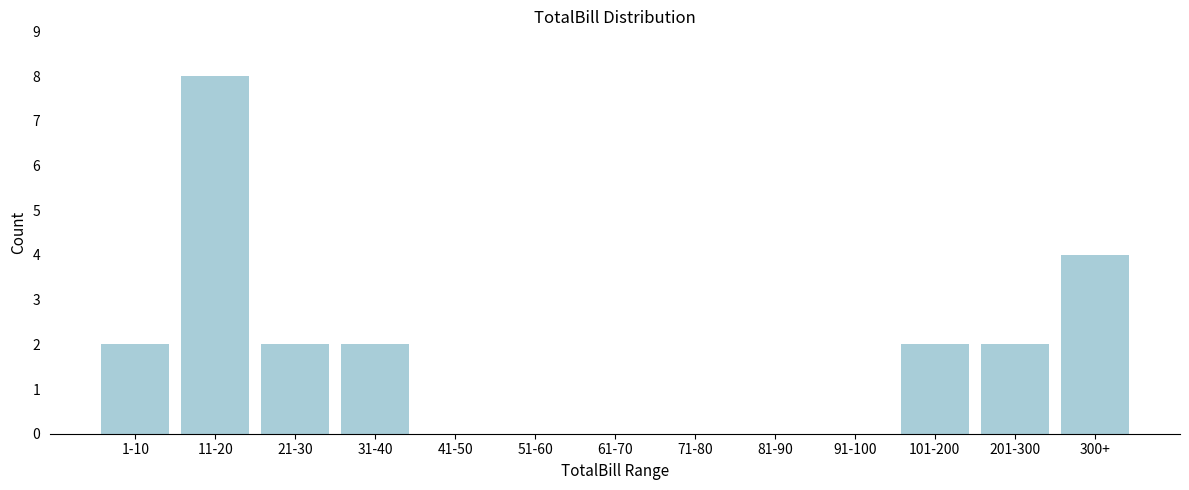

Reading right to left, what are all the values shown in this chart?

300+=4	201-300=2	101-200=2	91-100=0	81-90=0	71-80=0	61-70=0	51-60=0	41-50=0	31-40=2	21-30=2	11-20=8	1-10=2